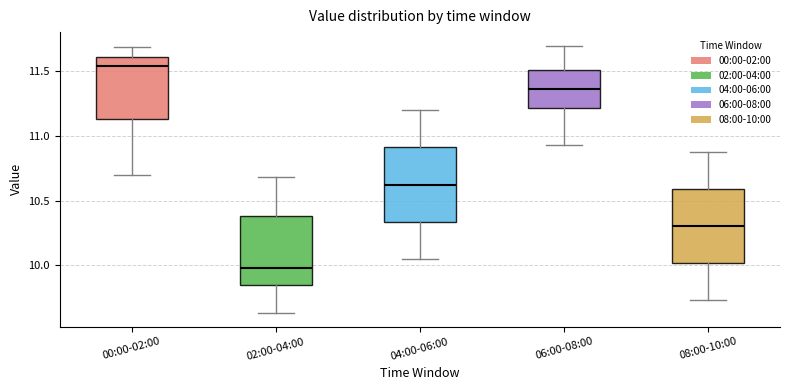

Reading left to right, read every box against the y-axis: the position of its median line, the range the box covers, and the ends of its whiskers. The values are not printed on the chart, so give them approximately, as read against the axis.

00:00-02:00: median 11.55, box 11.15 to 11.60, whiskers 10.70 to 11.70
02:00-04:00: median 10.00, box 9.85 to 10.40, whiskers 9.65 to 10.70
04:00-06:00: median 10.65, box 10.35 to 10.90, whiskers 10.05 to 11.20
06:00-08:00: median 11.35, box 11.20 to 11.50, whiskers 10.95 to 11.70
08:00-10:00: median 10.30, box 10.00 to 10.60, whiskers 9.75 to 10.90